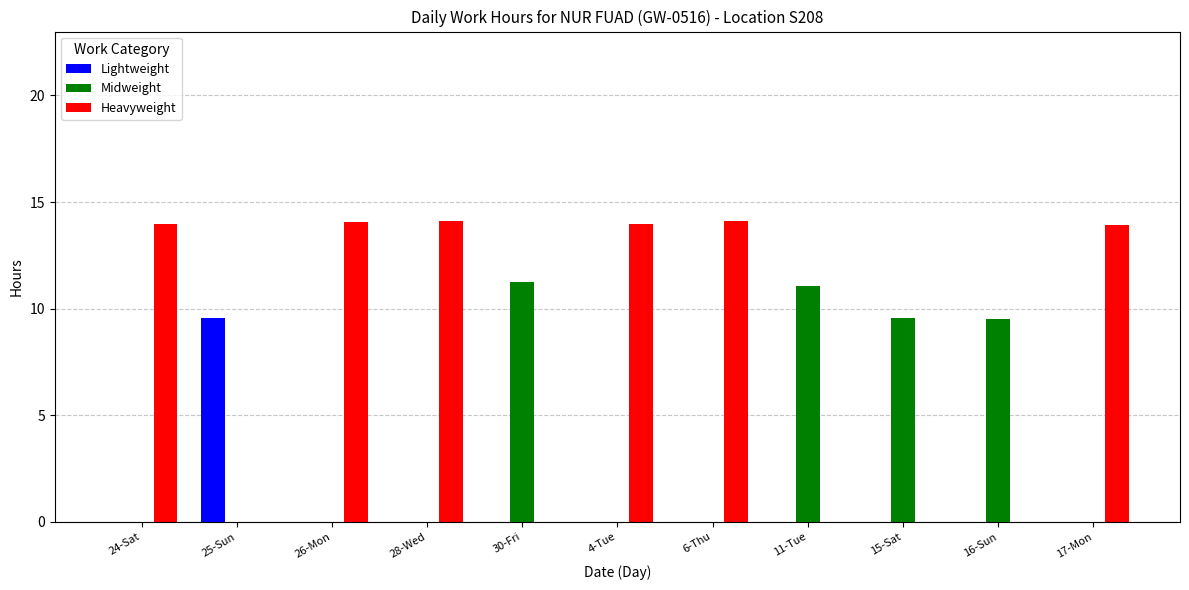

What are all the series names shown in the legend?

Lightweight, Midweight, Heavyweight